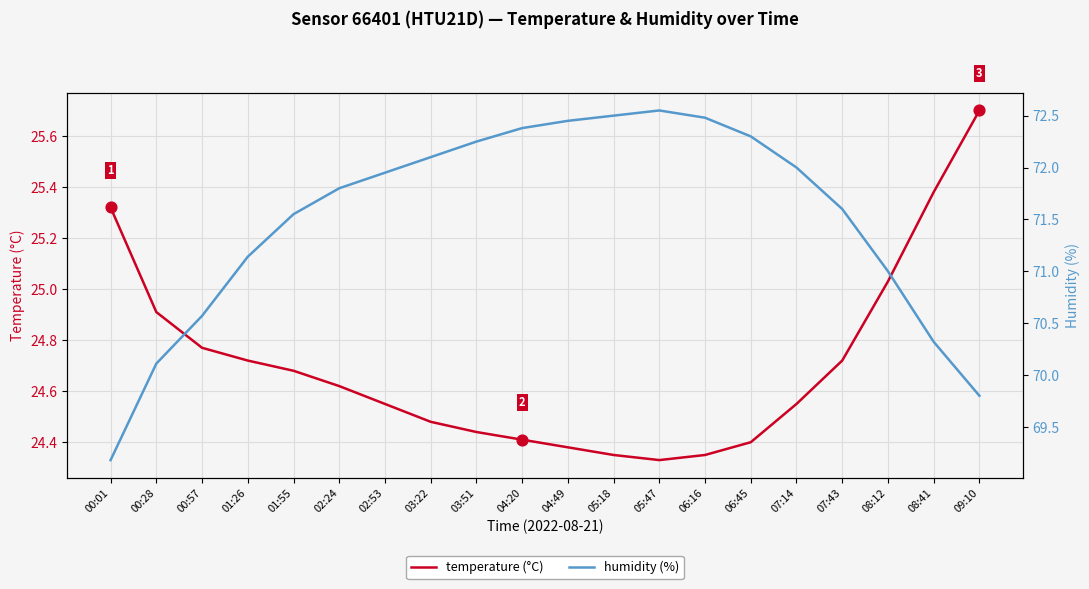

Which series reaches the minimum Y coordinate?

temperature (°C)